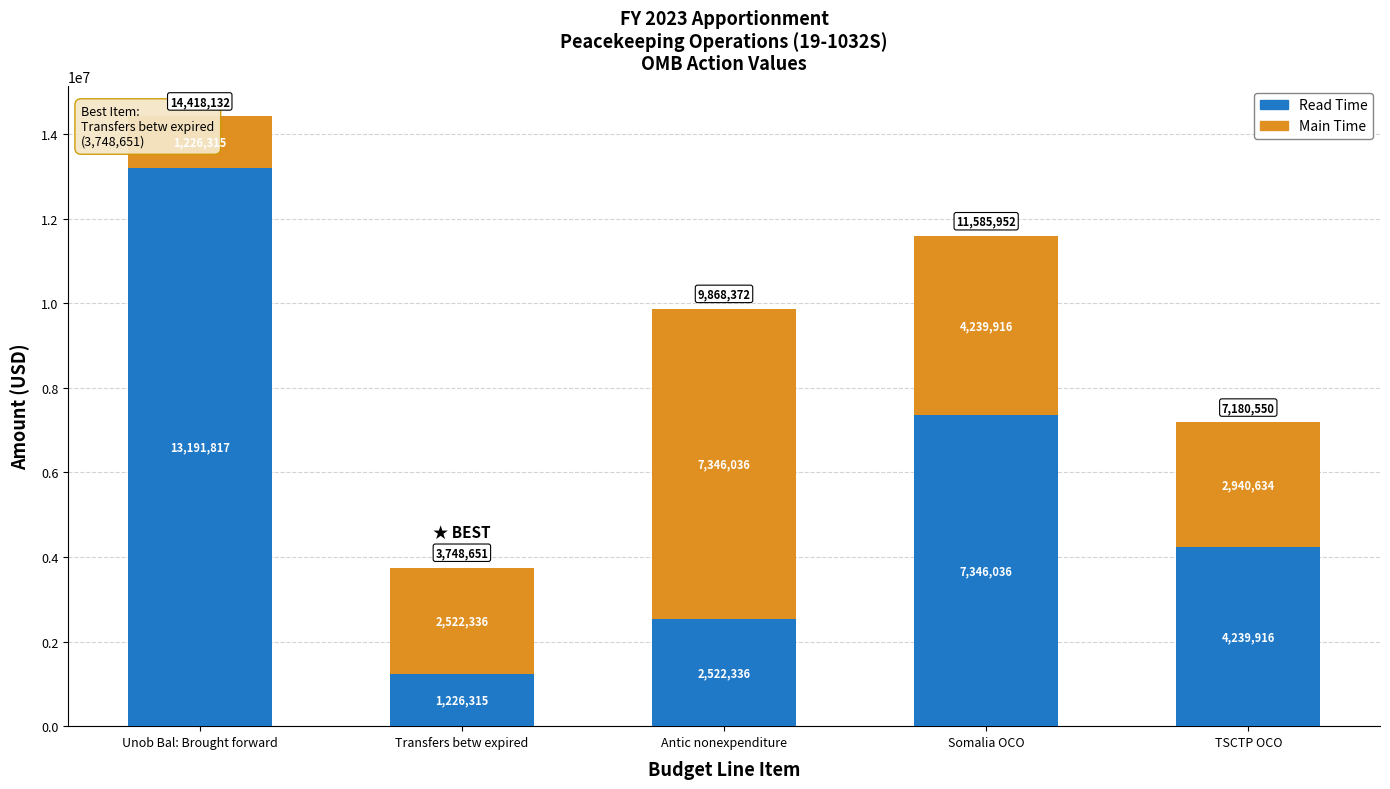

Reading left to right, list all the values displayed in this chart.

Read Time: Unob Bal: Brought forward=13191817	Transfers betw expired=1226315	Antic nonexpenditure=2522336	Somalia OCO=7346036	TSCTP OCO=4239916
Main Time: Unob Bal: Brought forward=1226315	Transfers betw expired=2522336	Antic nonexpenditure=7346036	Somalia OCO=4239916	TSCTP OCO=2940634